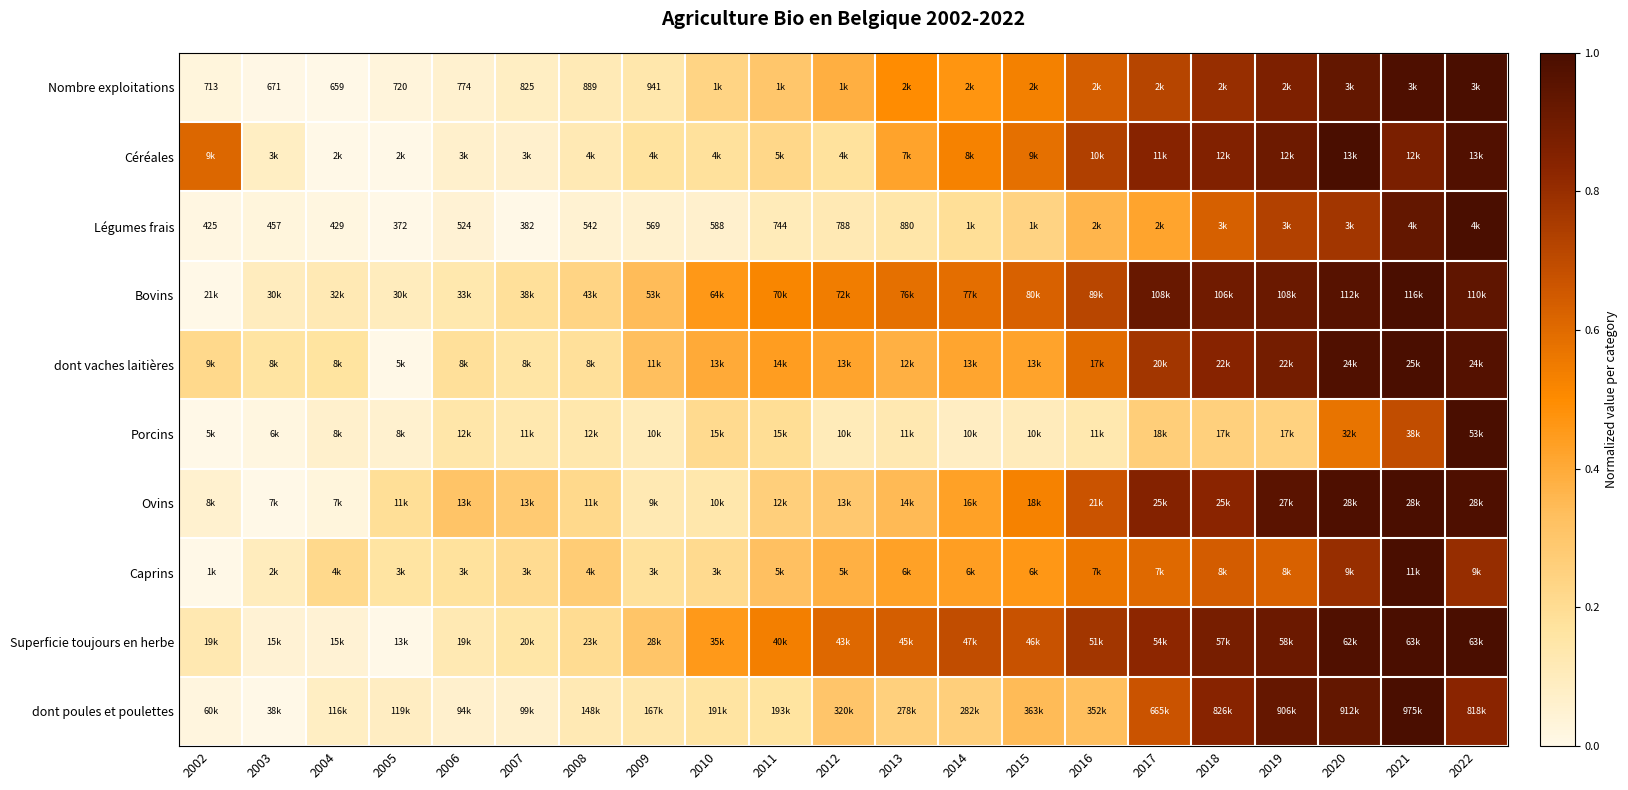

The Bovins series shows 0.2 at 2006. True or false?

False